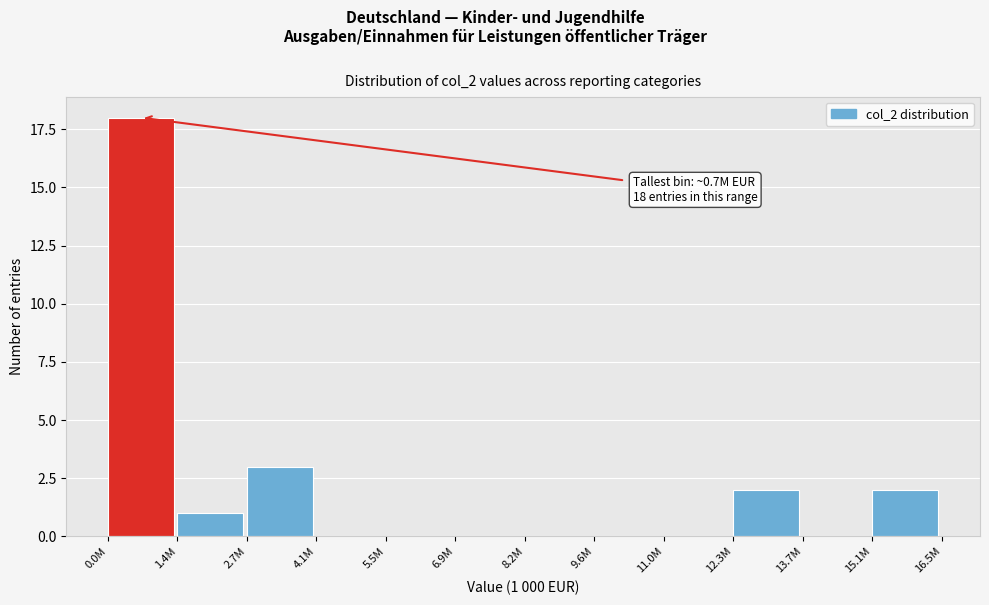

Reading right to left, what are all the values shown in this chart?

15.1M=2	13.7M=0	12.3M=2	11.0M=0	9.6M=0	8.2M=0	6.9M=0	5.5M=0	4.1M=0	2.7M=3	1.4M=1	0.0M=18